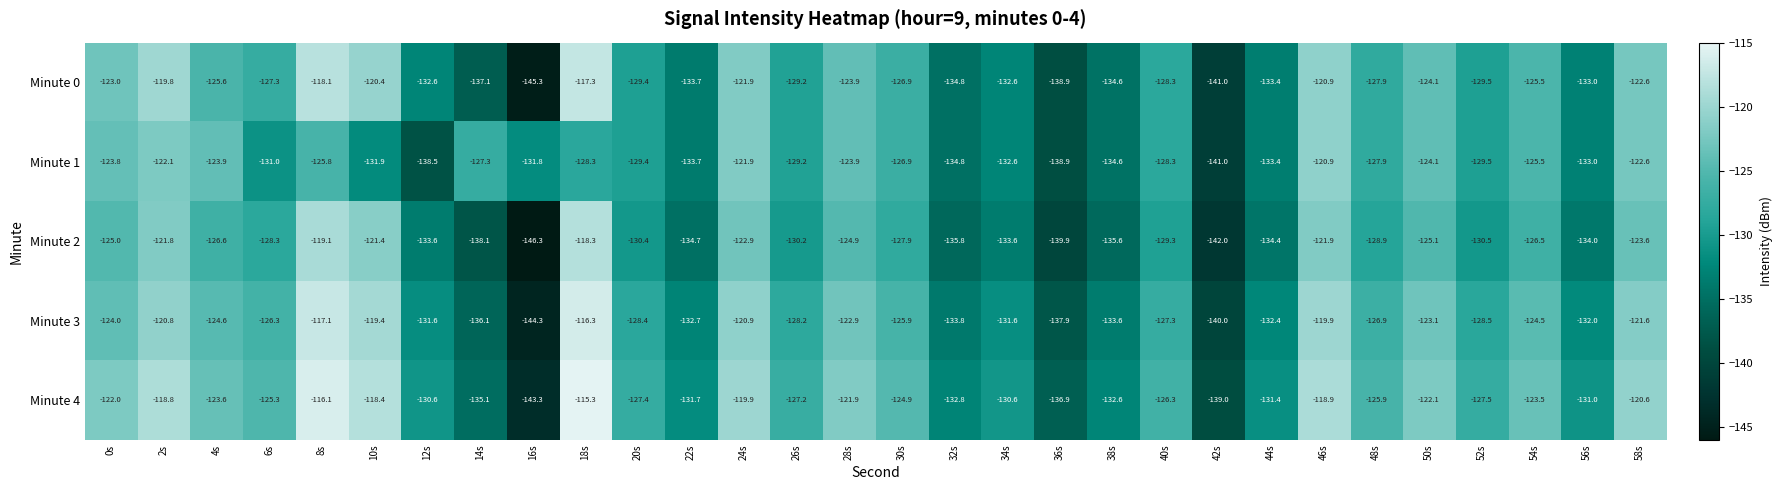

True or false: Minute 3 has a value of -128.4 at 20s.

True